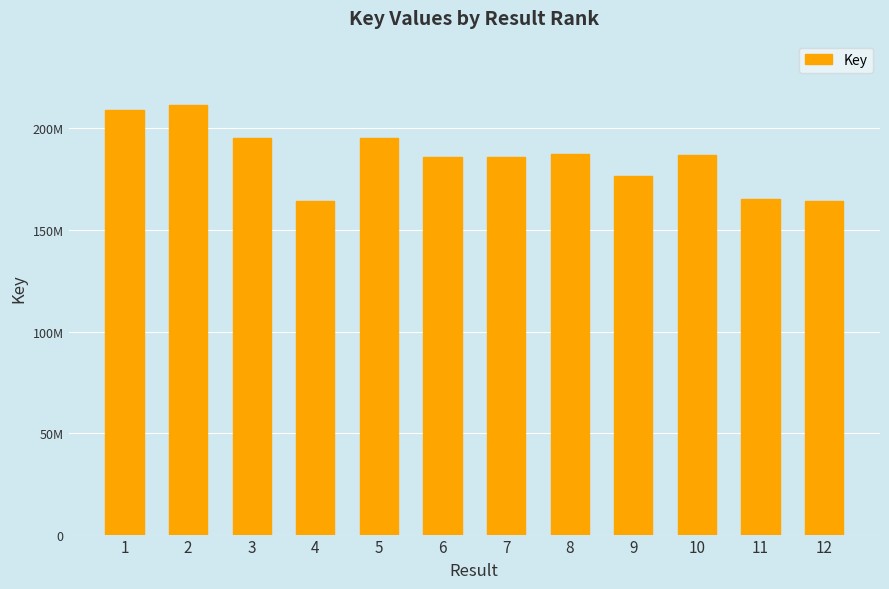

Are the bars horizontal?

No